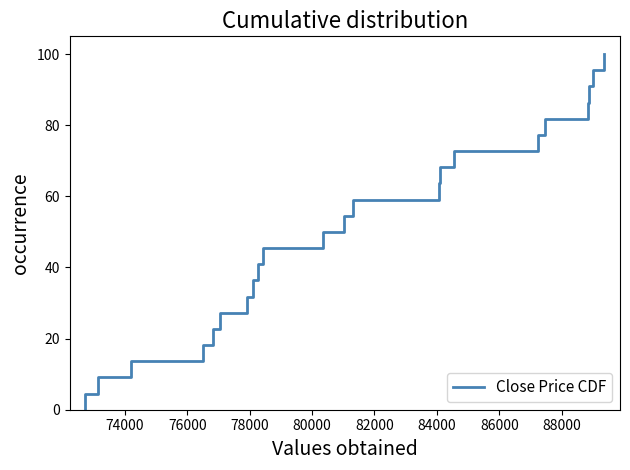

What is the difference between the maximum and minimum values?

100.0